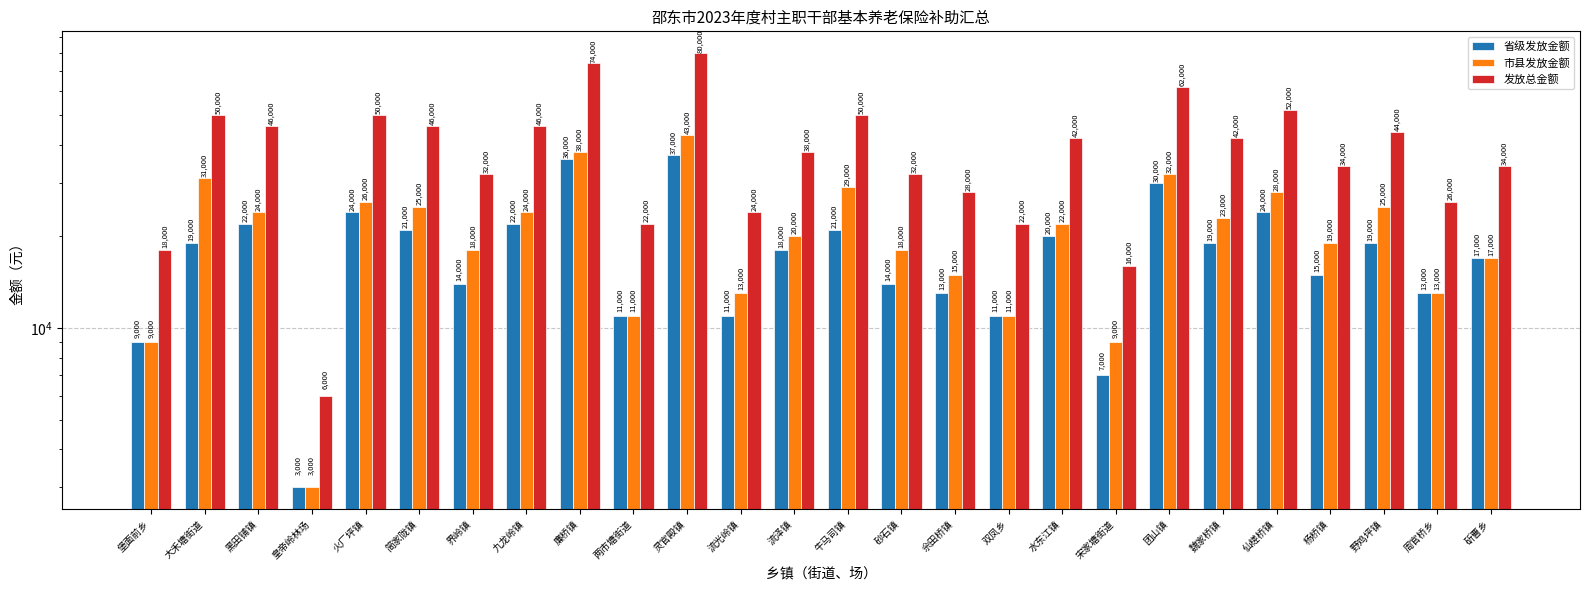

What is the maximum value shown in the chart?

80000